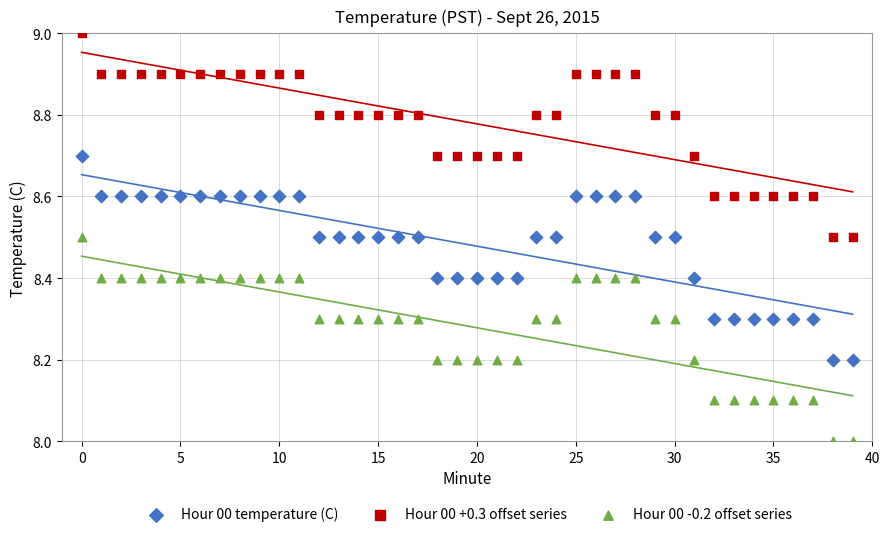

Which series contains the highest Y value?

Hour 00 +0.3 offset series